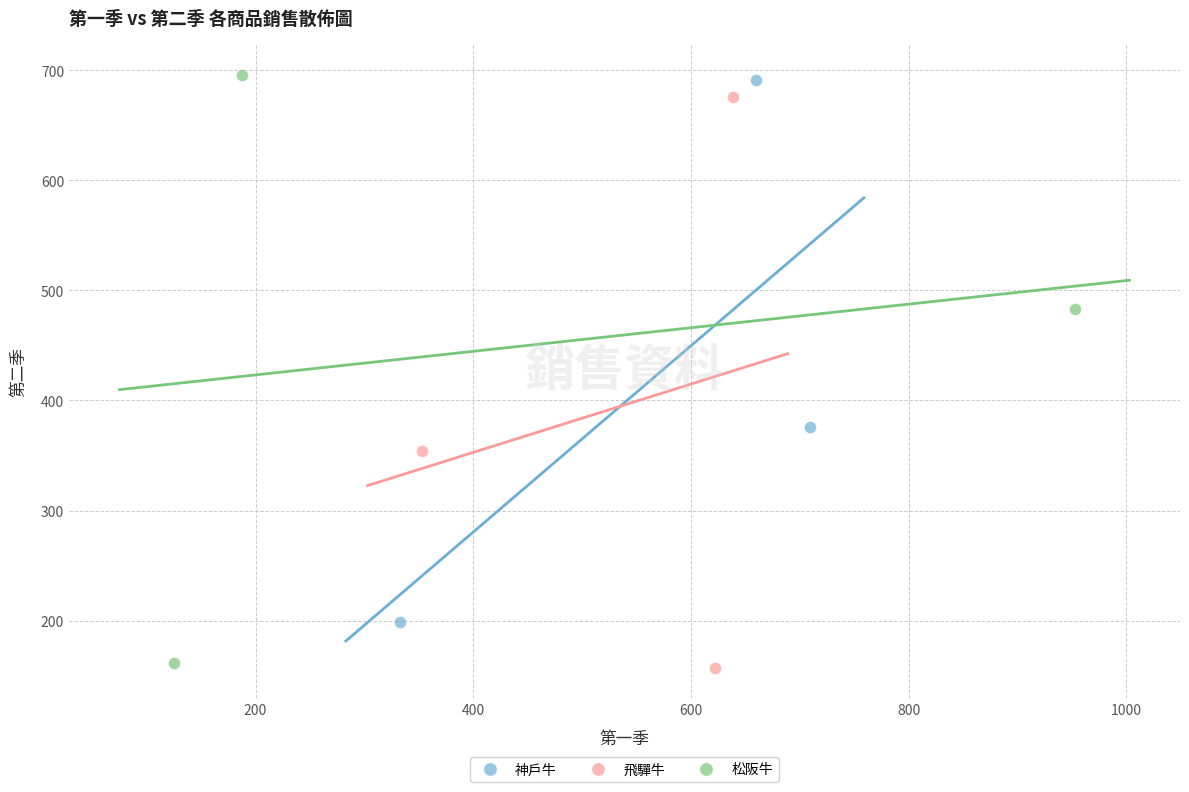

Which series has the widest spread of Y values?

松阪牛